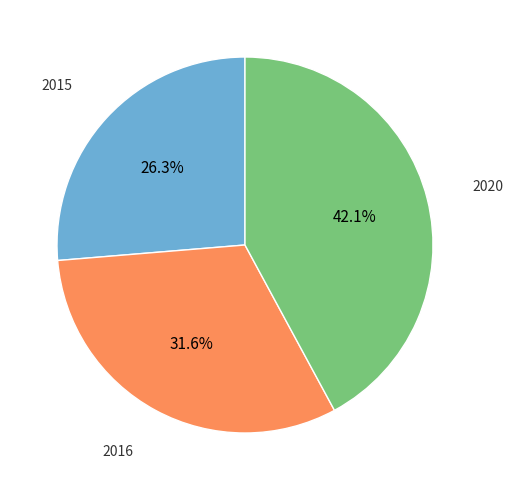

Which category has the biggest portion of the pie?

2020